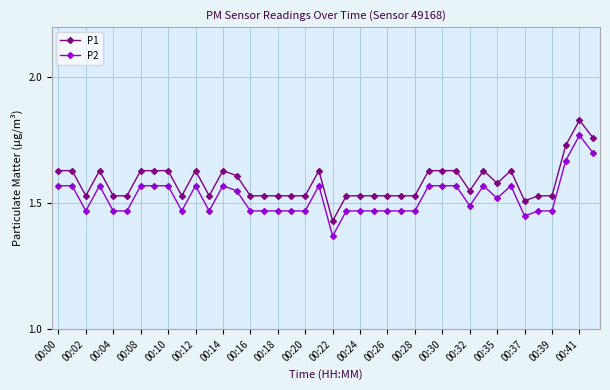

Count the P2 values in the range 1 to 2.

40